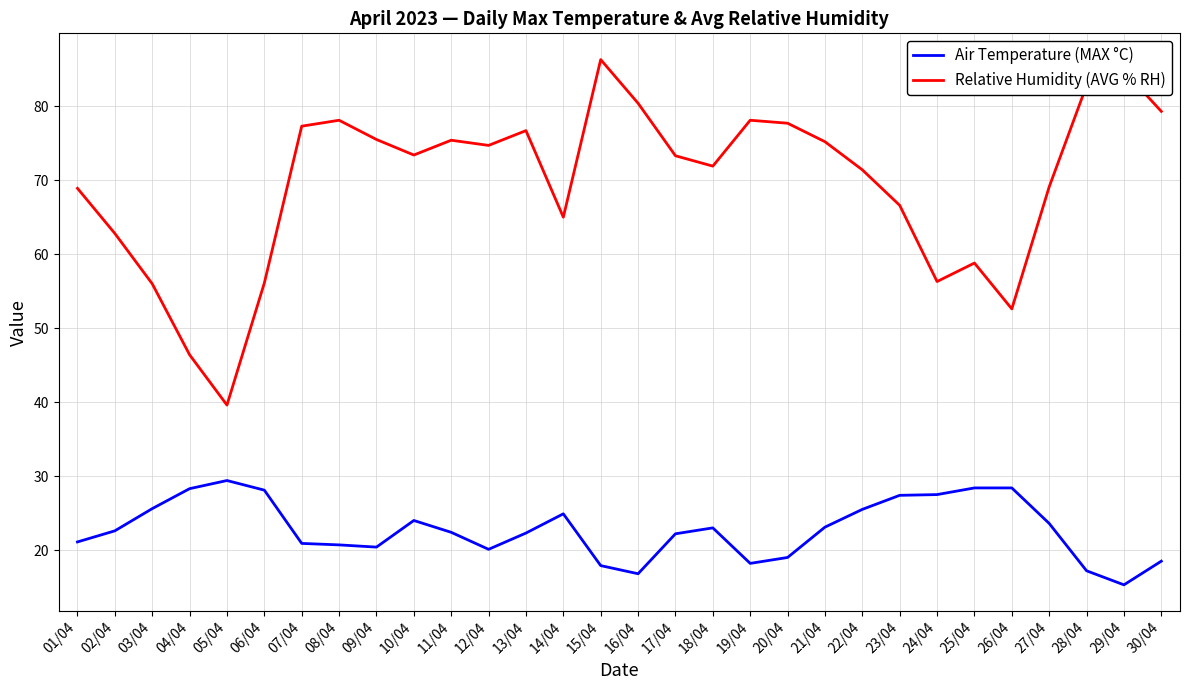

What are all the series names shown in the legend?

Air Temperature (MAX °C), Relative Humidity (AVG % RH)